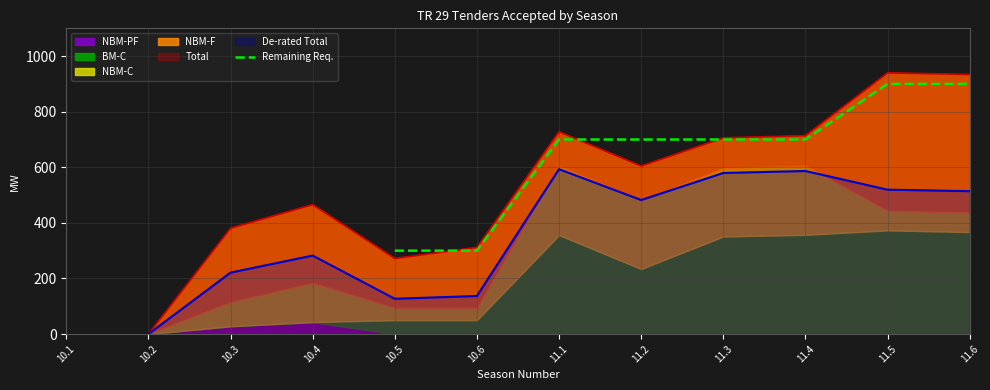

At which label does the data first exceed 700?

11.5